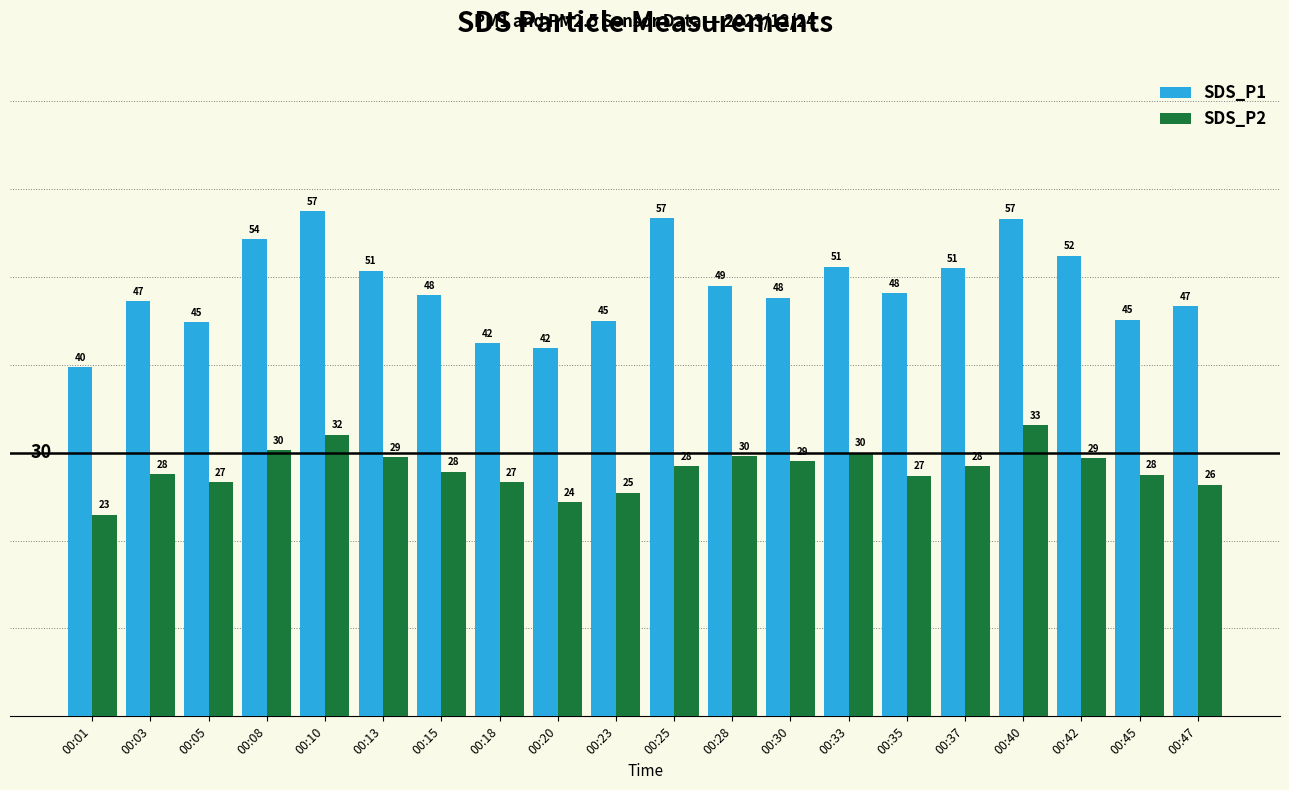

Is it true that SDS_P1 equals 77.0 at 00:25?

False